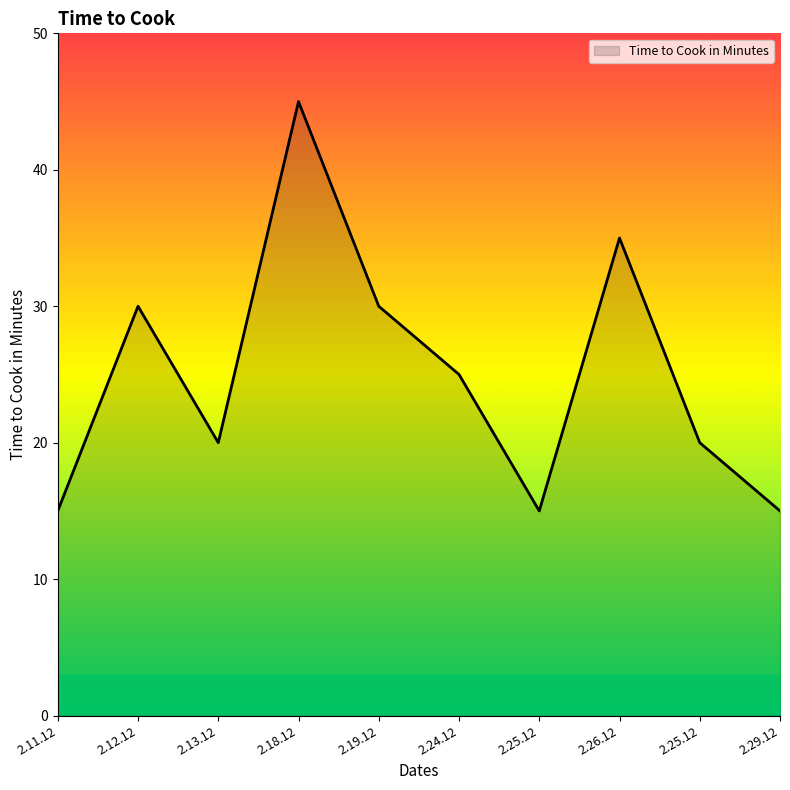

What is the smallest value displayed?

15